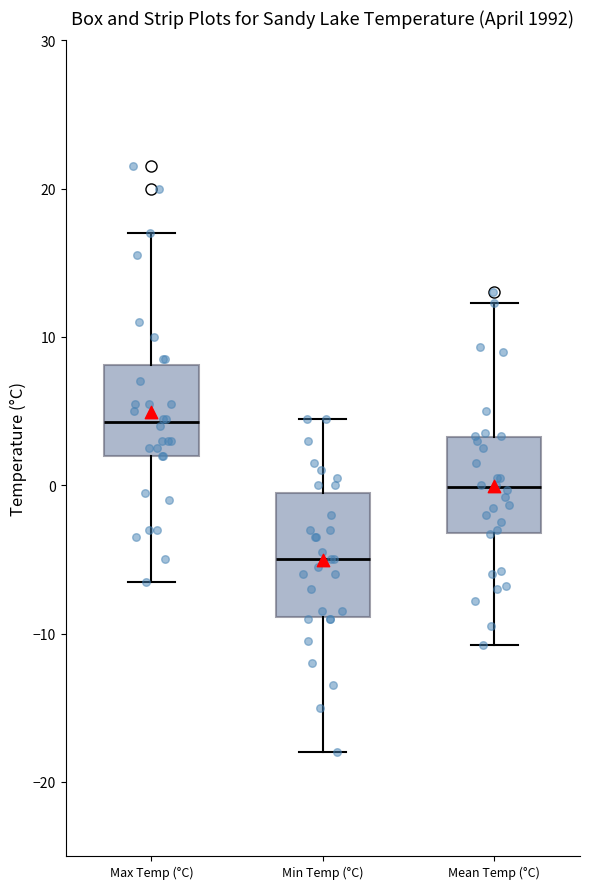

Where does the upper whisker of the box for Max Temp (°C) end on the y-axis? The values are not printed on the chart, so give them approximately, as read against the axis.

17